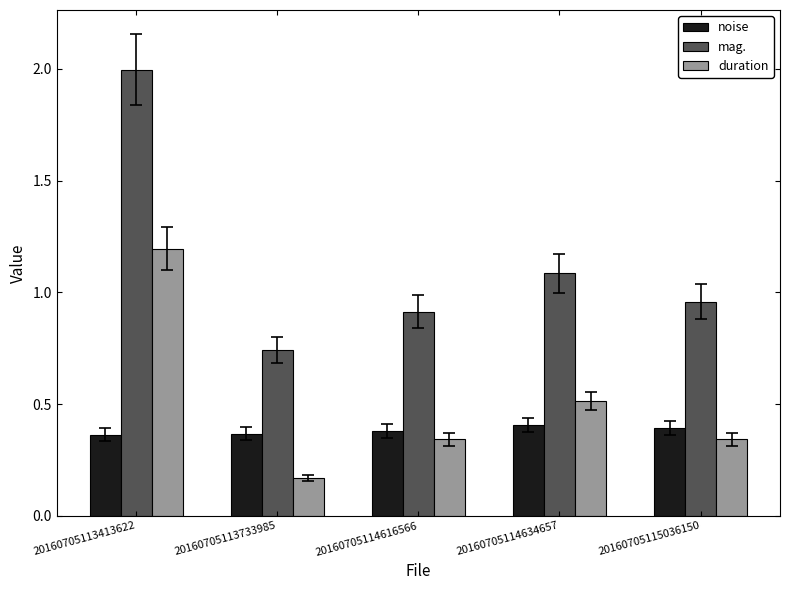

Rank the series at 20160705114634657 from lowest to highest value.

noise, duration, mag.